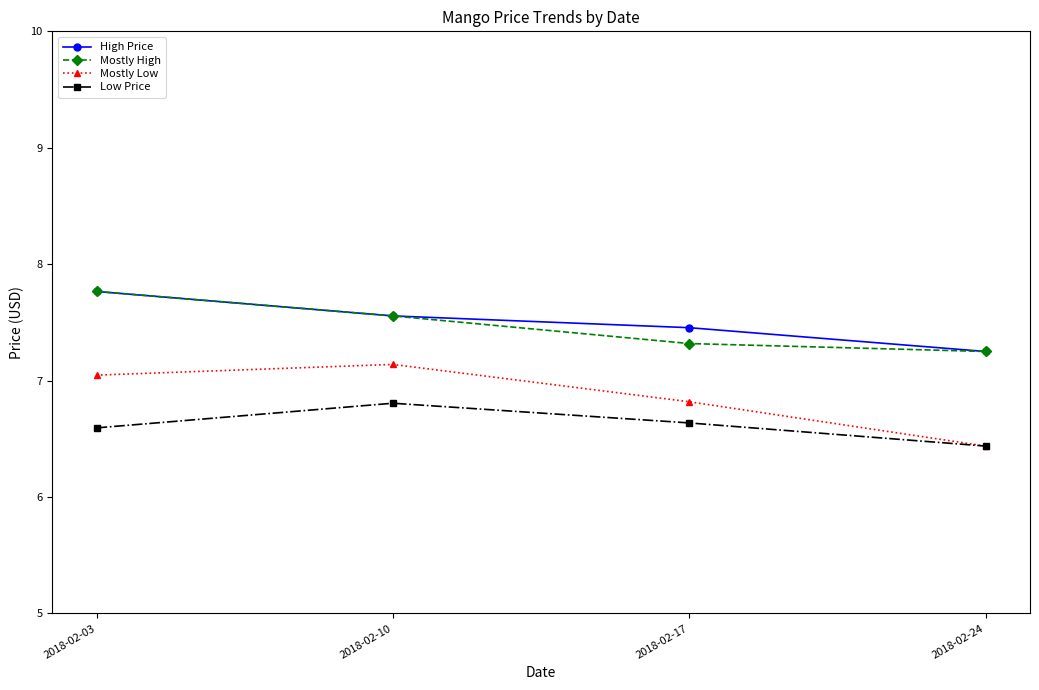

Which series has the largest range (max minus min)?

Mostly Low